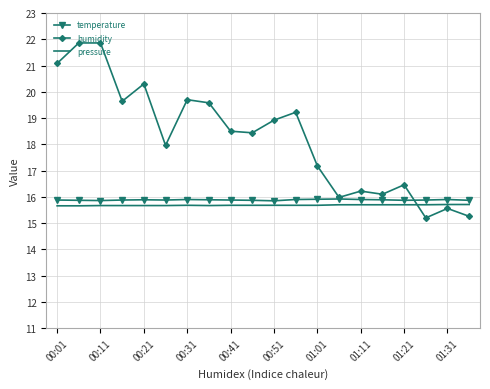

Which series ends up on top after the final intersection of humidity and pressure?

pressure